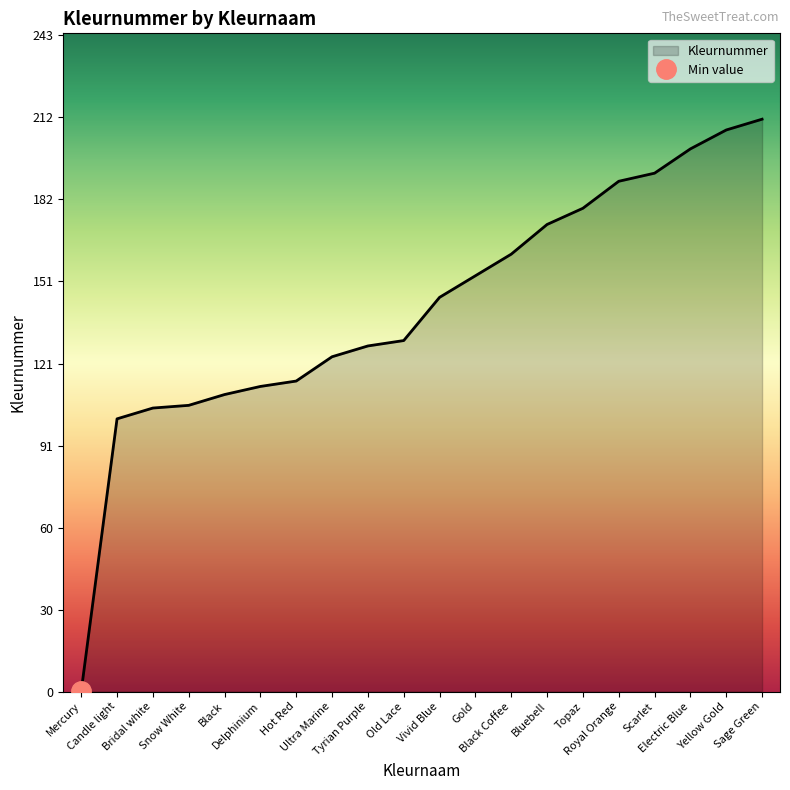

True or false: the data shows 261.6 at Electric Blue.

False